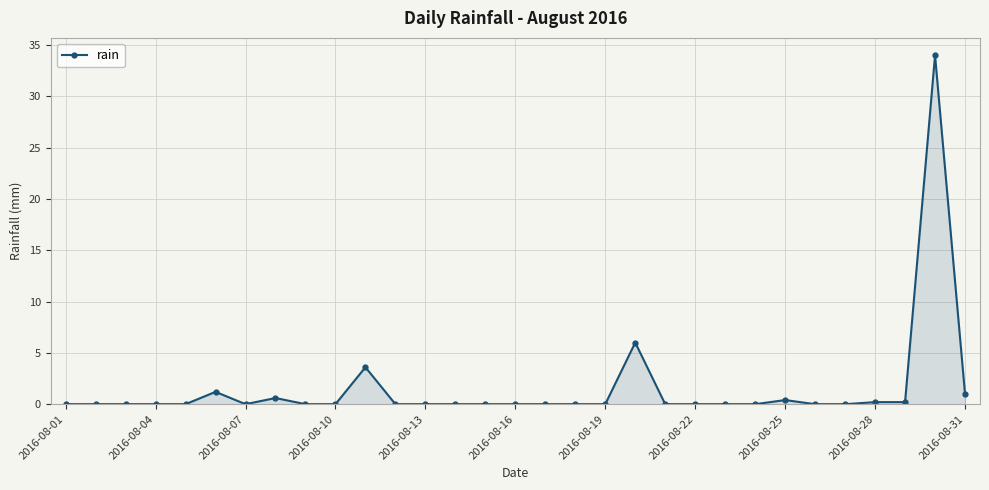

True or false: the data has more than 2 interior local peaks.

True